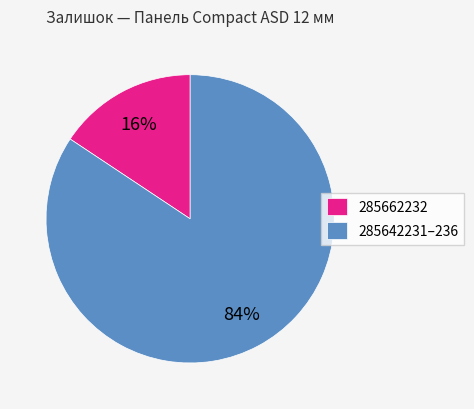

To the nearest percent, what is the combined percentage of 285642231–236 and 285662232?

100%